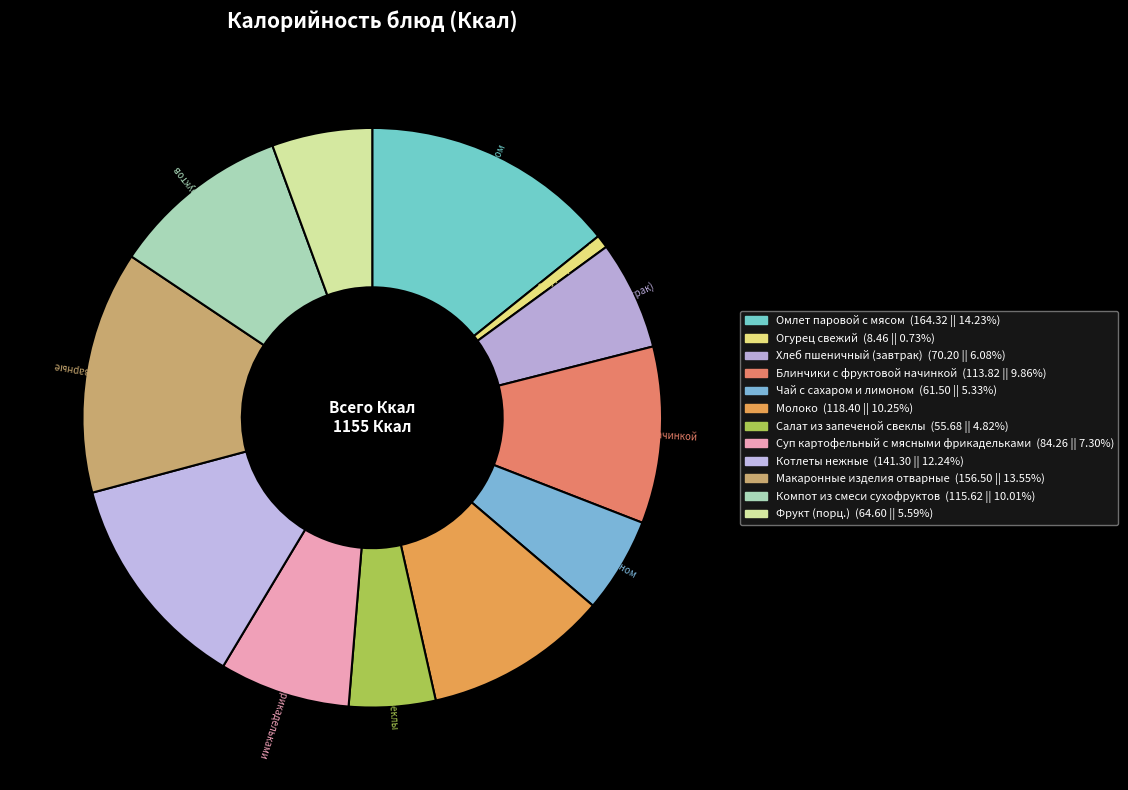

Is it true that Чай с сахаром и лимоном is 5% of the pie?

True